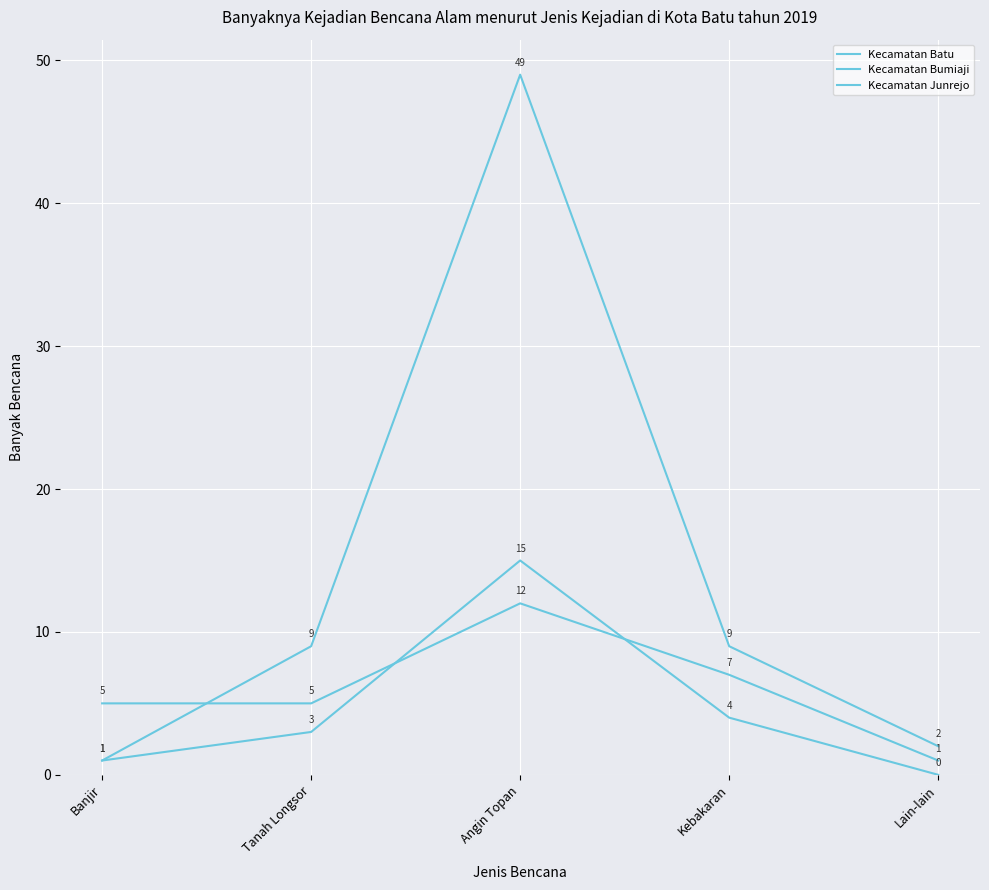

At Tanah Longsor, list the series in order from largest to smallest.

Kecamatan Batu, Kecamatan Bumiaji, Kecamatan Junrejo